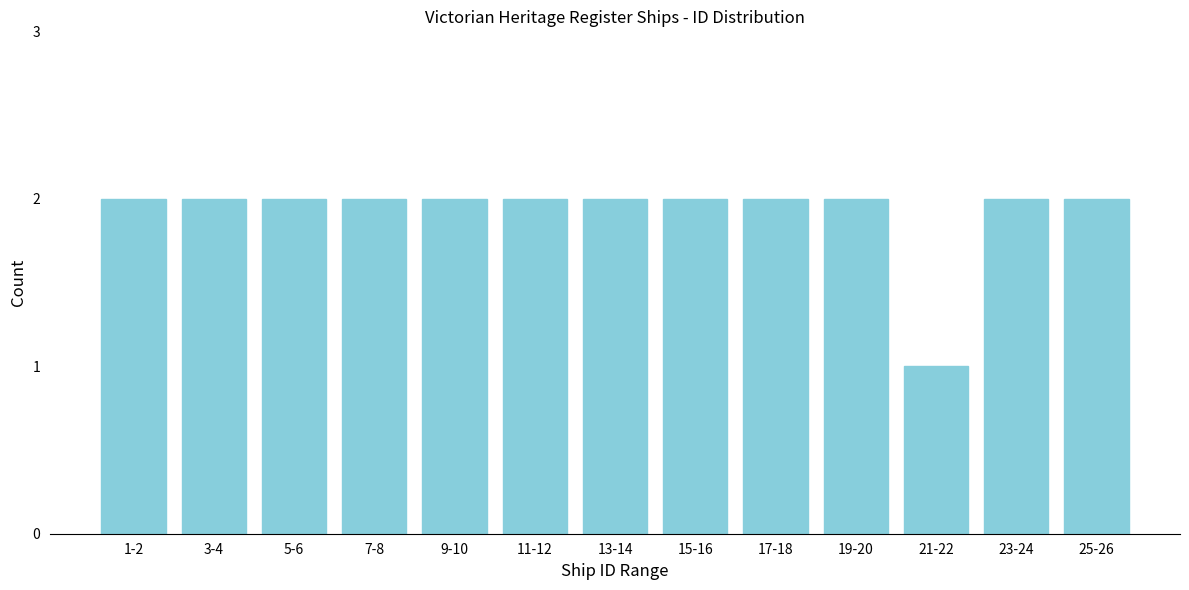

Reading right to left, extract all data points from this chart.

25-26=2	23-24=2	21-22=1	19-20=2	17-18=2	15-16=2	13-14=2	11-12=2	9-10=2	7-8=2	5-6=2	3-4=2	1-2=2